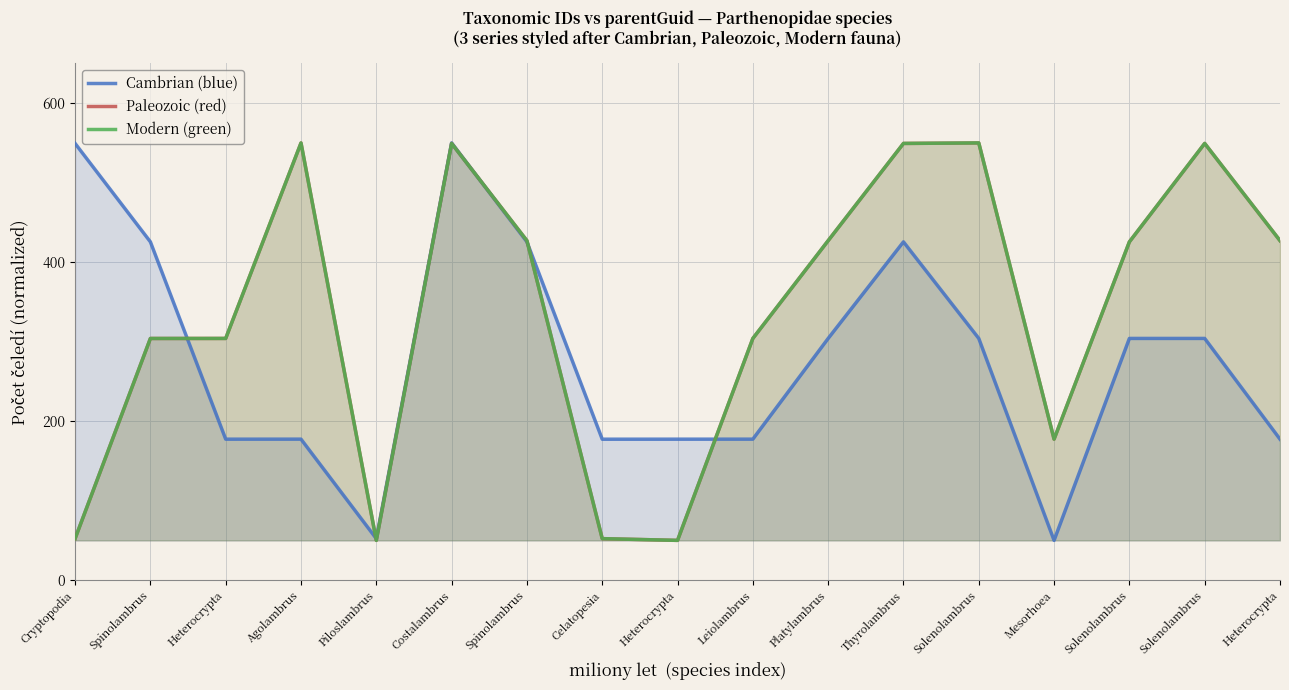

Reading left to right, list all the values displayed in this chart.

Cambrian (blue): Cryptopodia=549.3	Spinolambrus=425.5	Heterocrypta=177.3	Agolambrus=177.3	Piloslambrus=52.2	Costalambrus=550.0	Spinolambrus=425.5	Celatopesia=177.3	Heterocrypta=177.3	Leiolambrus=177.3	Platylambrus=304.0	Thyrolambrus=425.5	Solenolambrus=304.0	Mesorhoea=50.0	Solenolambrus=304.0	Solenolambrus=304.0	Heterocrypta=177.3
Paleozoic (red): Cryptopodia=52.2	Spinolambrus=304.0	Heterocrypta=304.0	Agolambrus=549.9	Piloslambrus=50.0	Costalambrus=549.3	Spinolambrus=427.0	Celatopesia=52.2	Heterocrypta=50.0	Leiolambrus=304.0	Platylambrus=427.0	Thyrolambrus=549.4	Solenolambrus=550.0	Mesorhoea=177.3	Solenolambrus=425.5	Solenolambrus=549.4	Heterocrypta=427.1
Modern (green): Cryptopodia=52.2	Spinolambrus=304.0	Heterocrypta=304.0	Agolambrus=549.9	Piloslambrus=50.0	Costalambrus=549.3	Spinolambrus=427.0	Celatopesia=52.2	Heterocrypta=50.0	Leiolambrus=304.0	Platylambrus=427.0	Thyrolambrus=549.4	Solenolambrus=550.0	Mesorhoea=177.3	Solenolambrus=425.5	Solenolambrus=549.4	Heterocrypta=427.1